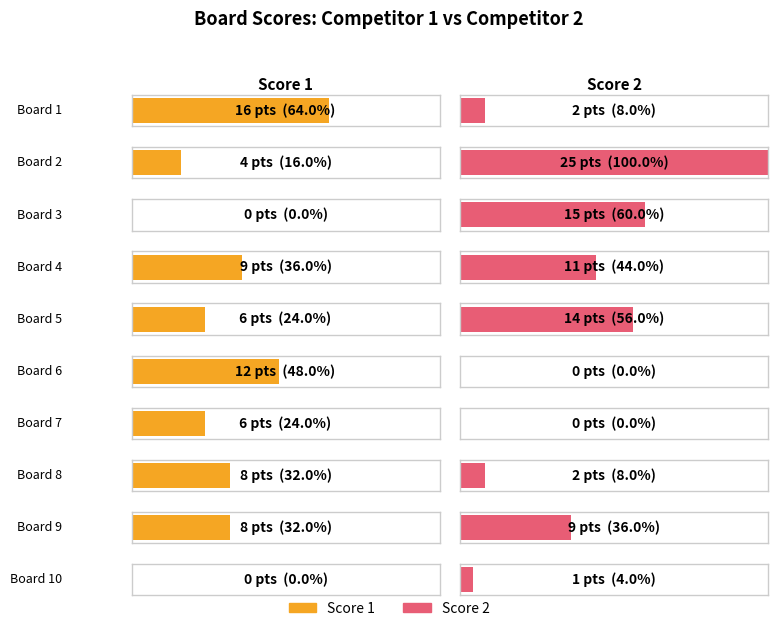

Reading left to right, what are all the values shown in this chart?

Score 1: 16	4	0	9	6	12	6	8	8	0
Score 2: 2	25	15	11	14	0	0	2	9	1